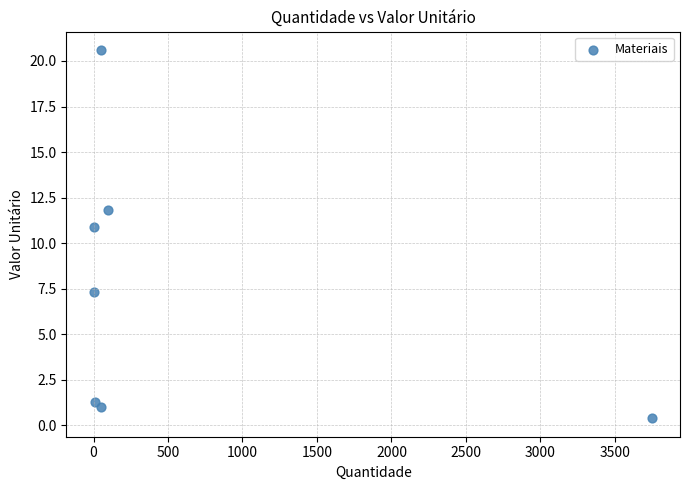

What Y value in the scatter plot is closest to 10?

10.9